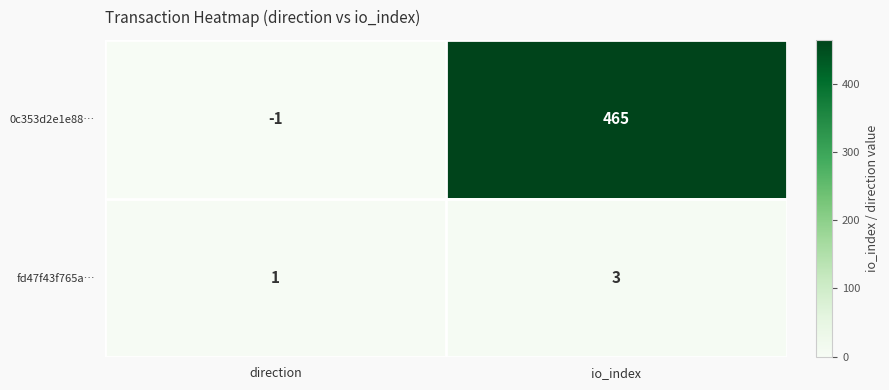

Read the 0c353d2e1e88… value at io_index, to the nearest 50.

450